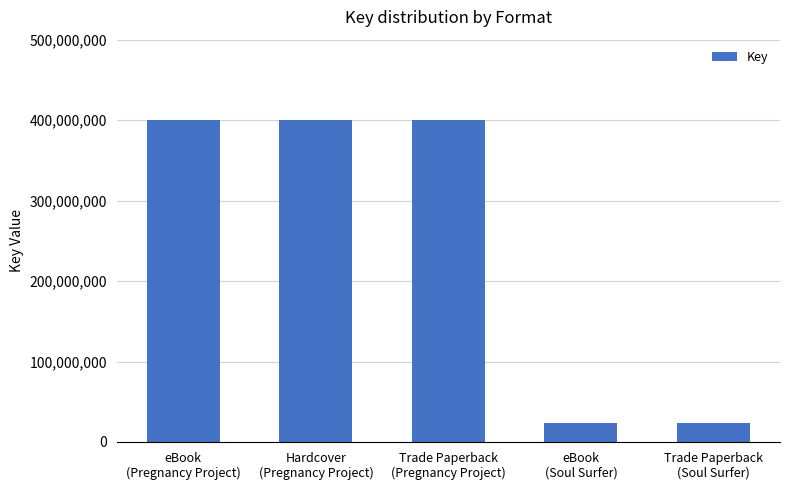

What is the label of the 2nd bar from the left?

Hardcover
(Pregnancy Project)